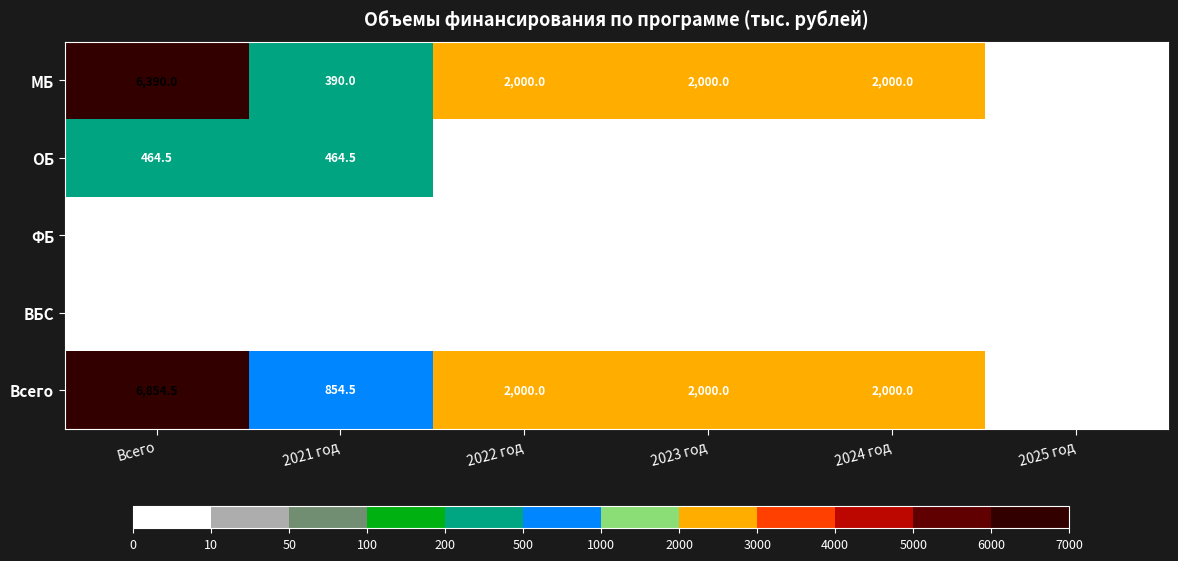

Which series has the largest range (max minus min)?

Всего